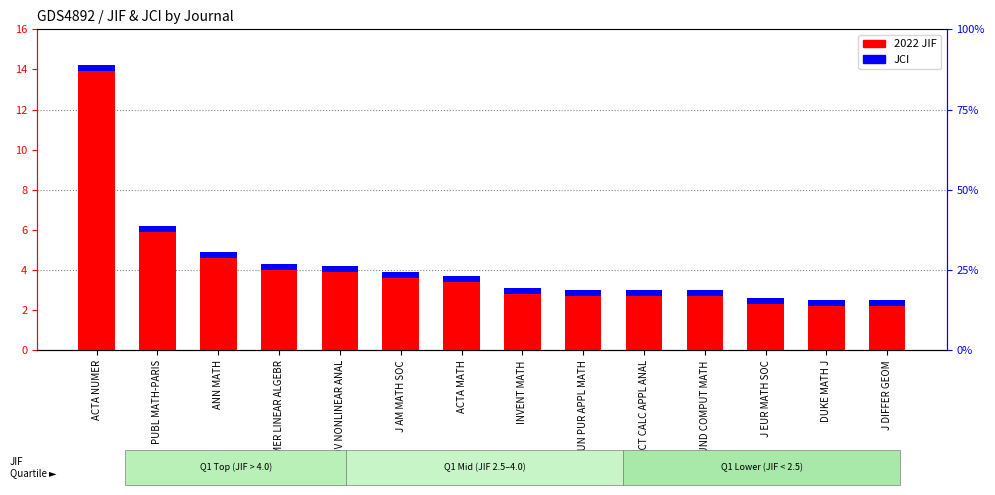

Reading left to right, list all the values displayed in this chart.

2022 JIF: 14.2	6.2	4.9	4.3	4.2	3.9	3.7	3.1	3.0	3.0	3.0	2.6	2.5	2.5
JCI: 0.3	0.3	0.3	0.3	0.3	0.3	0.3	0.3	0.3	0.3	0.3	0.3	0.3	0.3